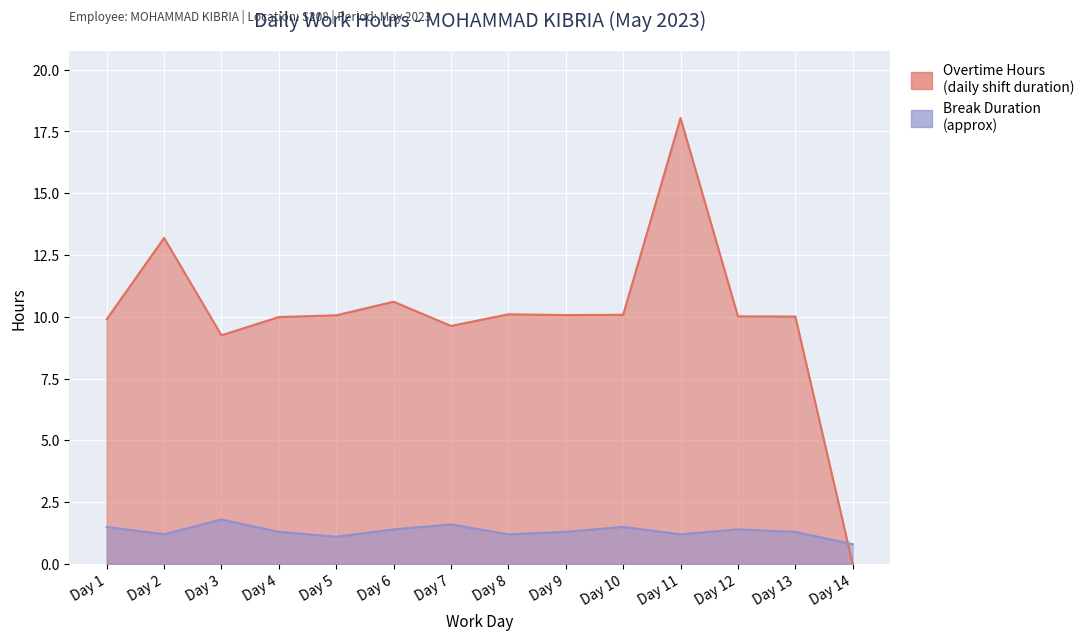

Where does the data first go above 10?

Day 2